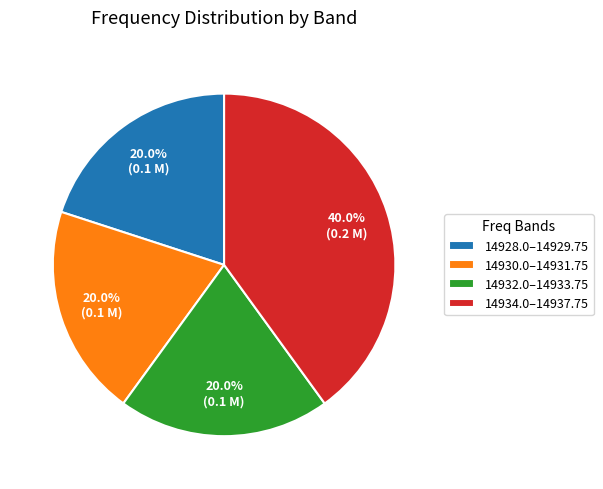

Approximately how many times larger is the value at 14928.0–14929.75 compared to 14930.0–14931.75?

1.0